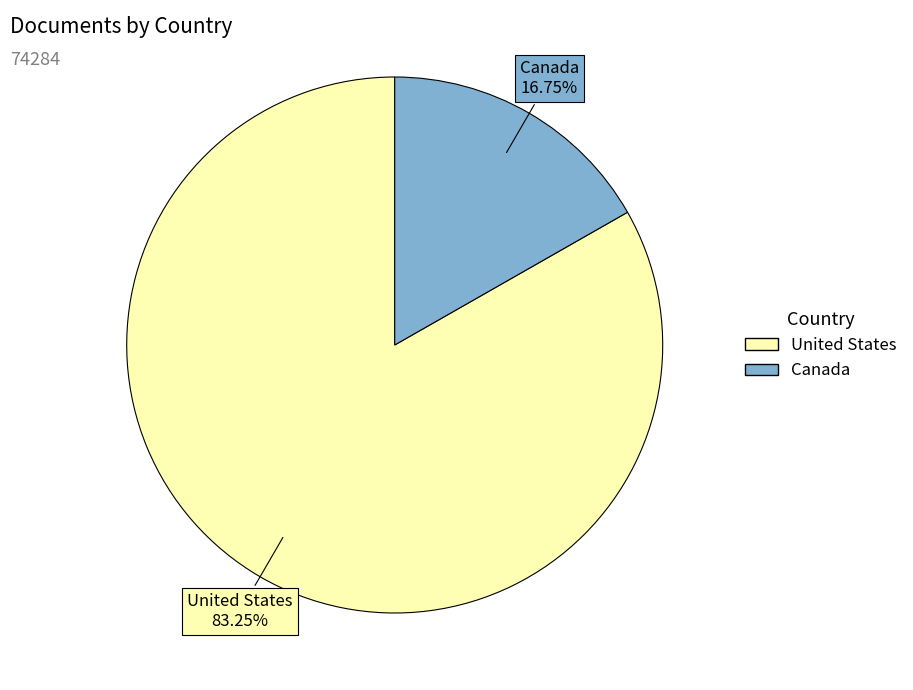

Which category has the smallest portion of the pie?

Canada